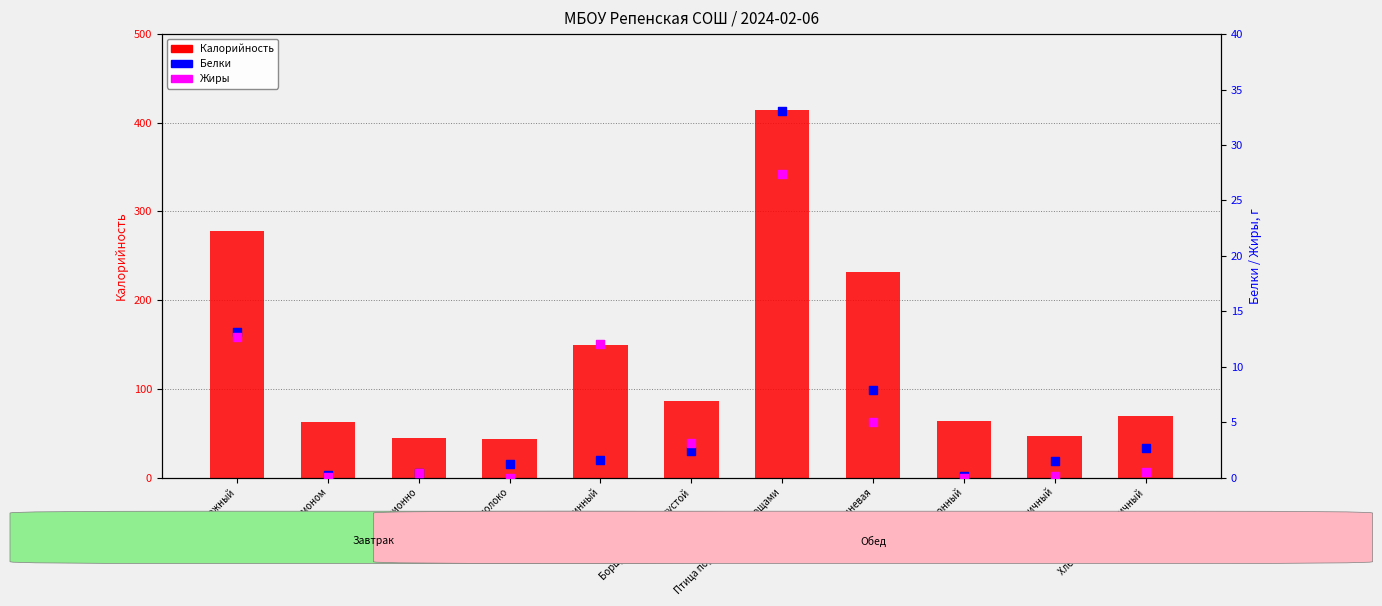

Which series contains the highest Y value?

Калорийность